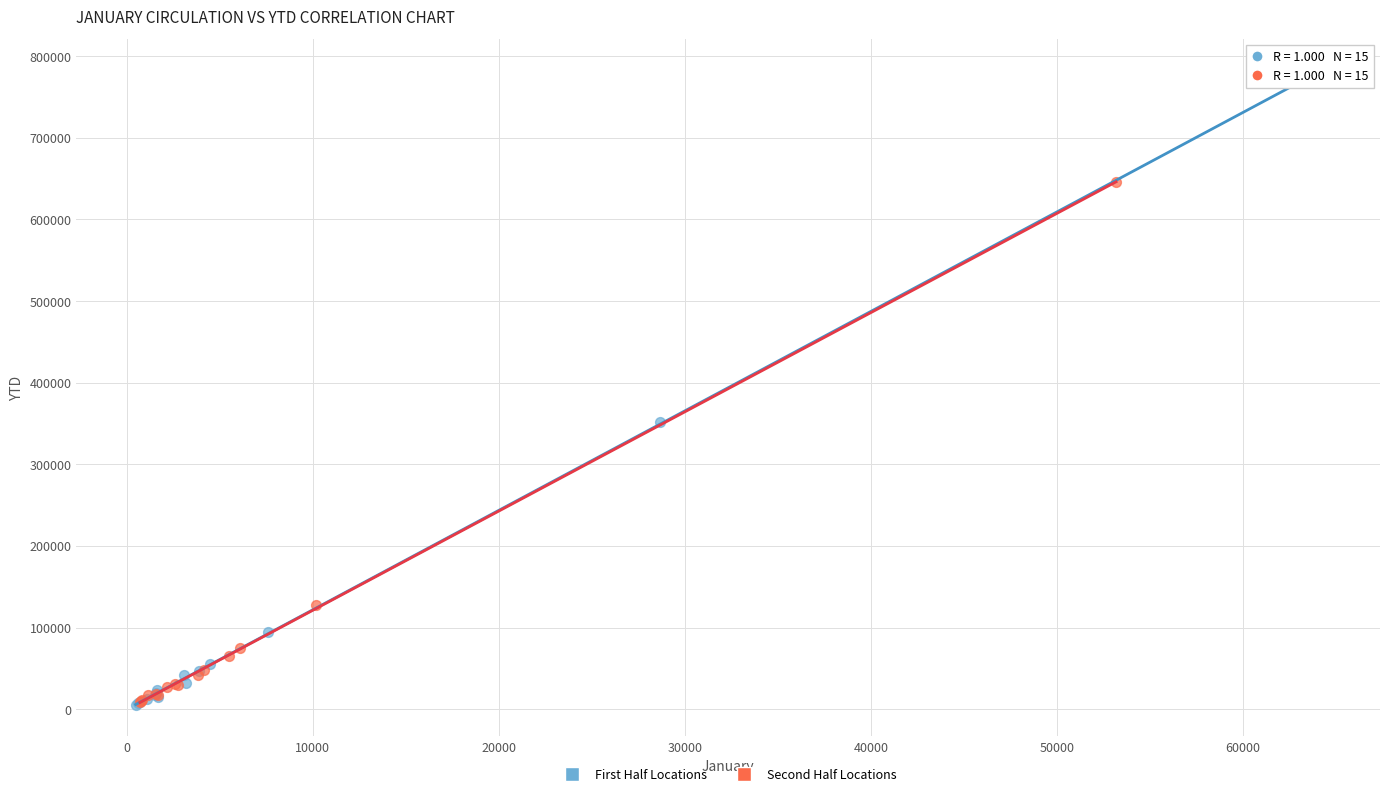

Which series has the largest Y range (max minus min)?

First Half Locations